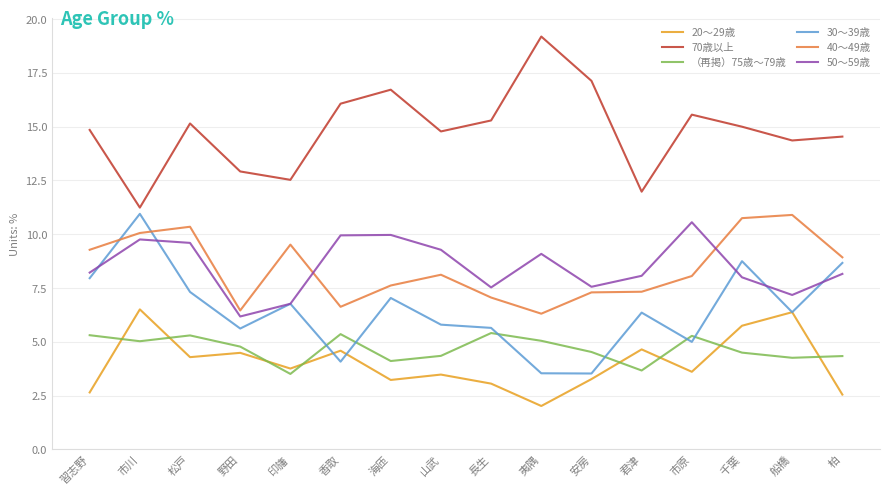

Which series changed the most between 山武 and 柏?

30～39歳